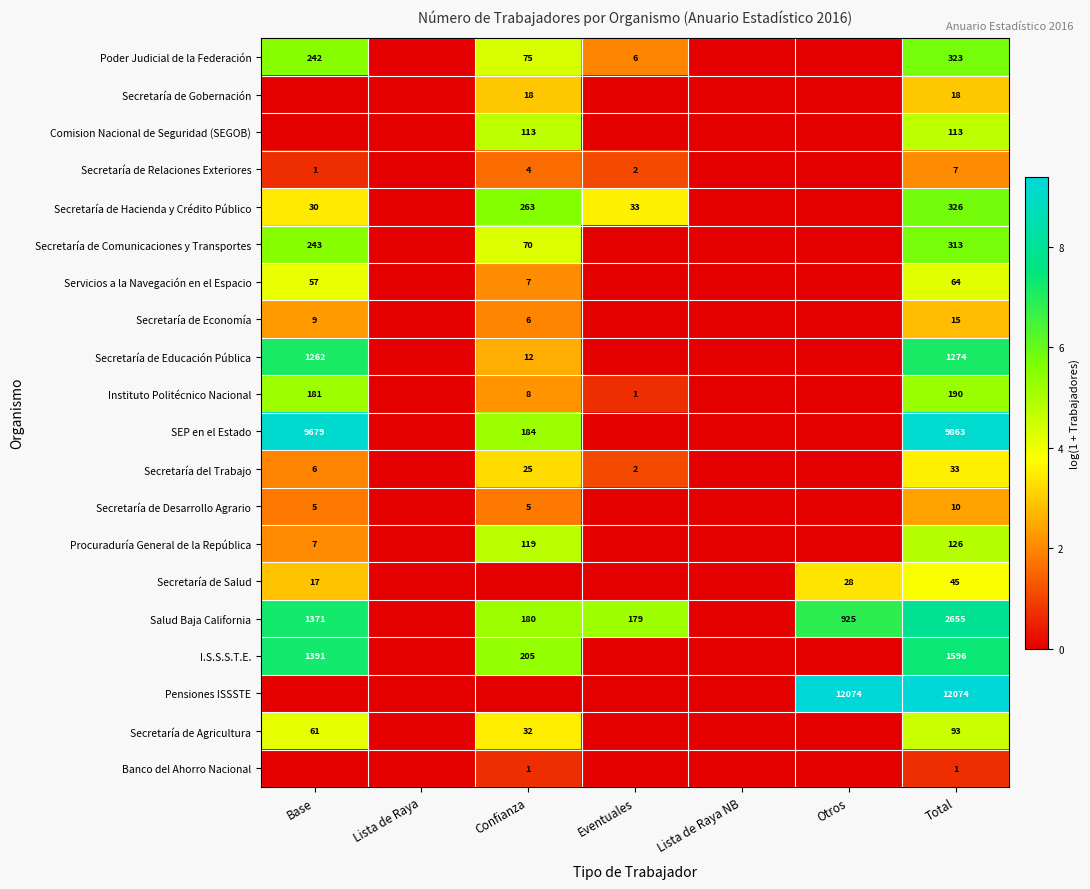

The Secretaría de Agricultura series shows 45 at Total. True or false?

False